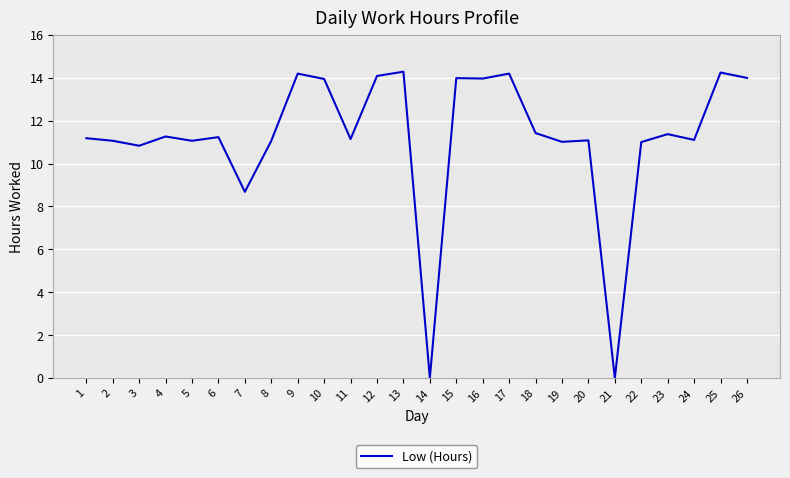

Is it true that the value at 25 is 14.2?

True